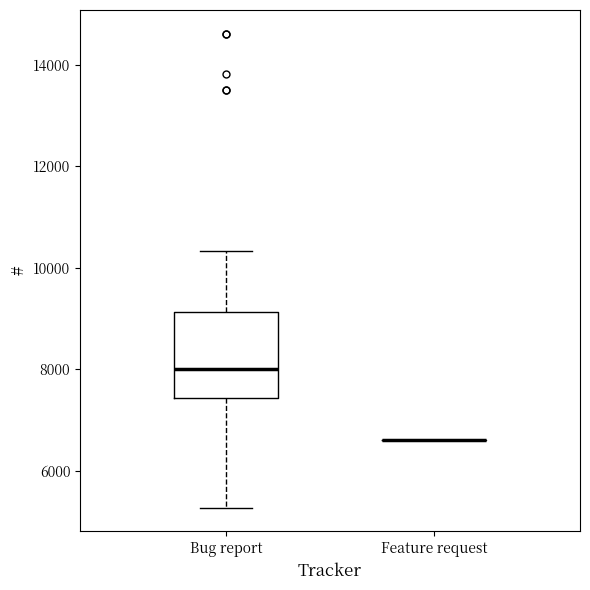

Reading left to right, read every box against the y-axis: the position of its median line, the range the box covers, and the ends of its whiskers. The values are not printed on the chart, so give them approximately, as read against the axis.

Bug report: median 8000, box 7400 to 9200, whiskers 5200 to 10400
Feature request: box collapsed to a line at 6600, whiskers 6600 to 6600